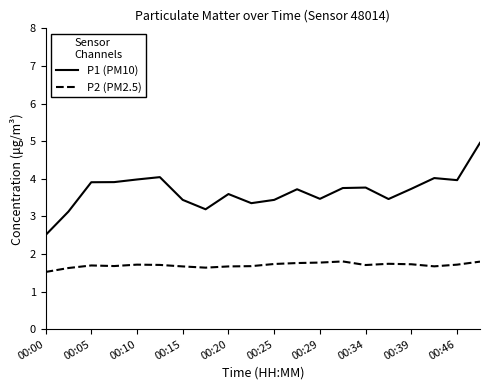

Is this an area chart (filled region under the line)?

No